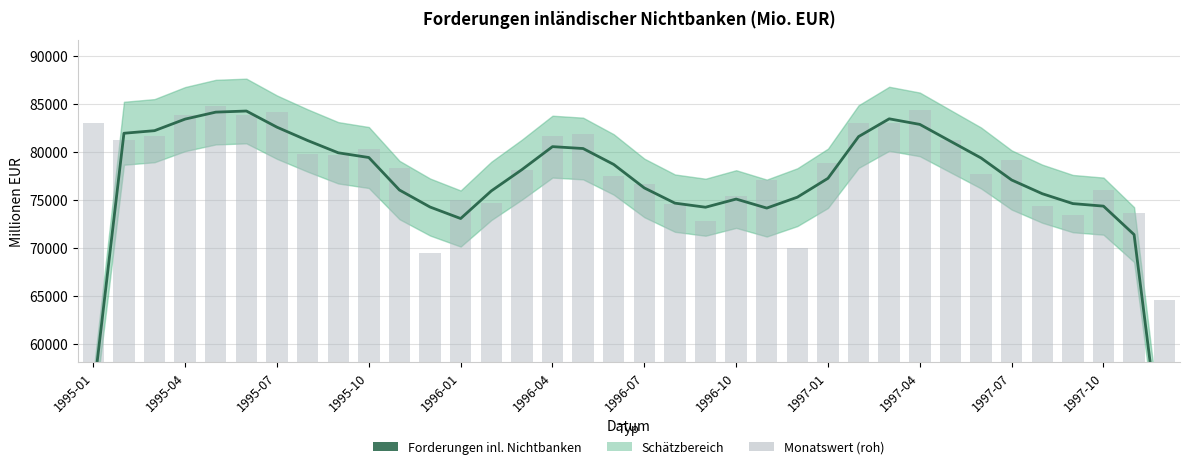

How many values in the Monatswert (roh) series are below 78803?

18